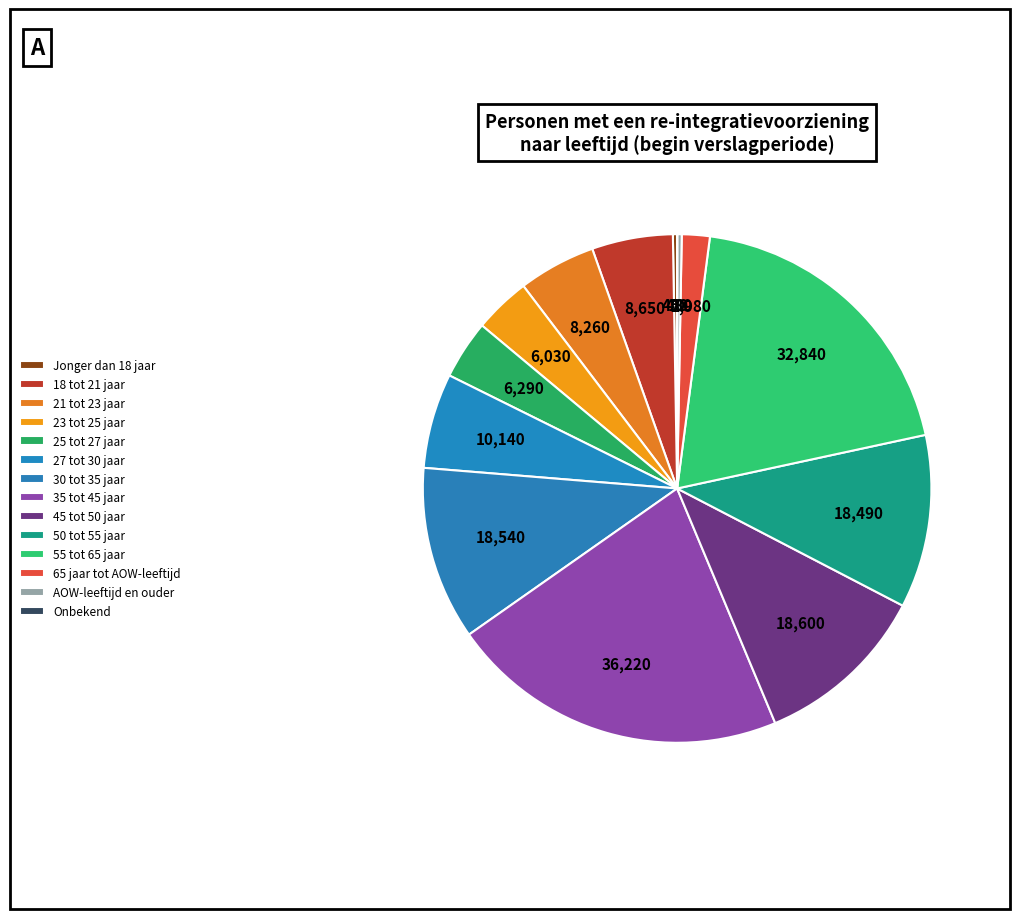

Approximately how many times larger is the value at 18 tot 21 jaar compared to Jonger dan 18 jaar?

19.2